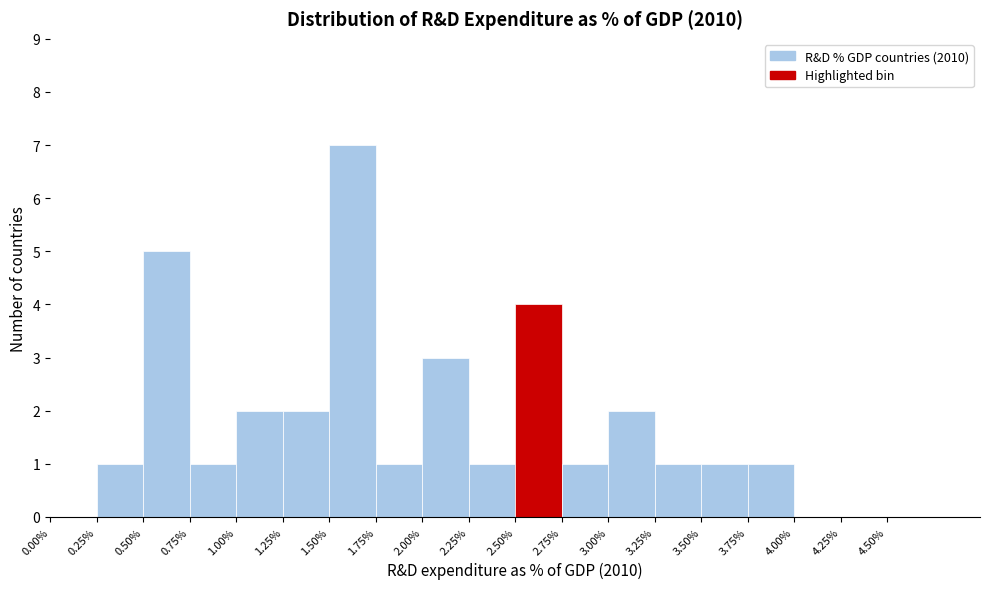

What is the height of the bar covering 0.75 to 1.00 on the x-axis? The values are not printed on the chart, so give them approximately, as read against the axis.

1